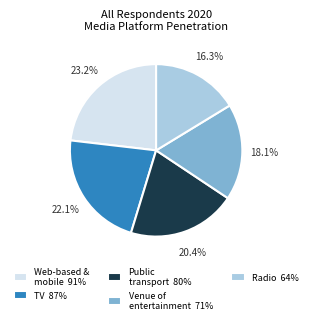

What is the ratio of the value at Public transport 80% to the value at TV 87%?

0.9